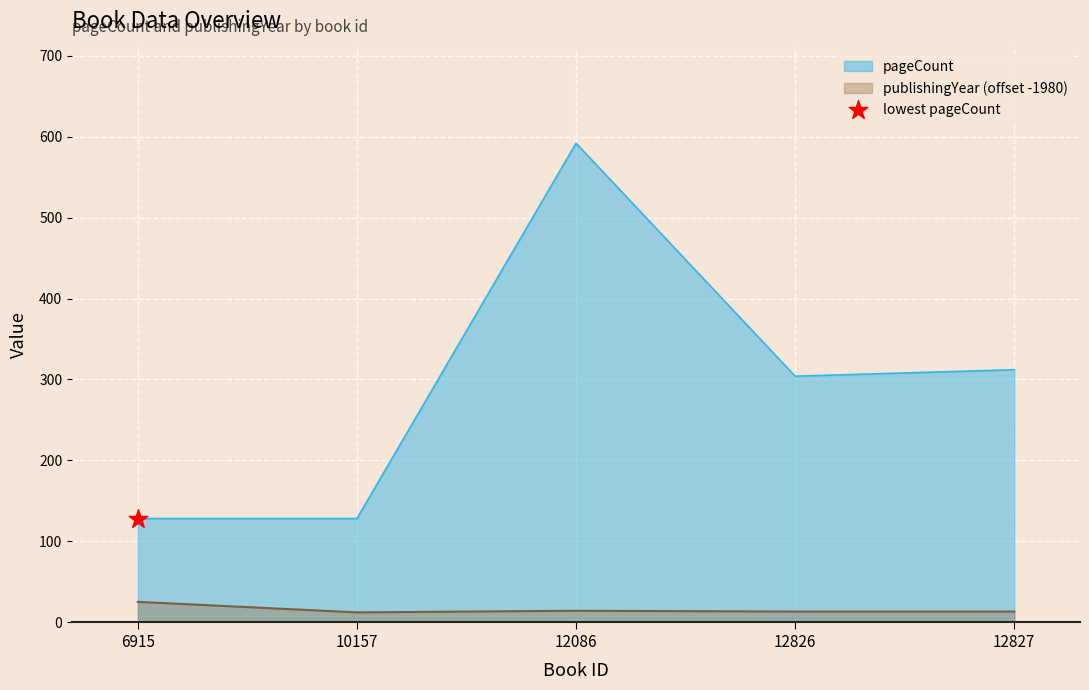

Which series has the largest Y range (max minus min)?

pageCount